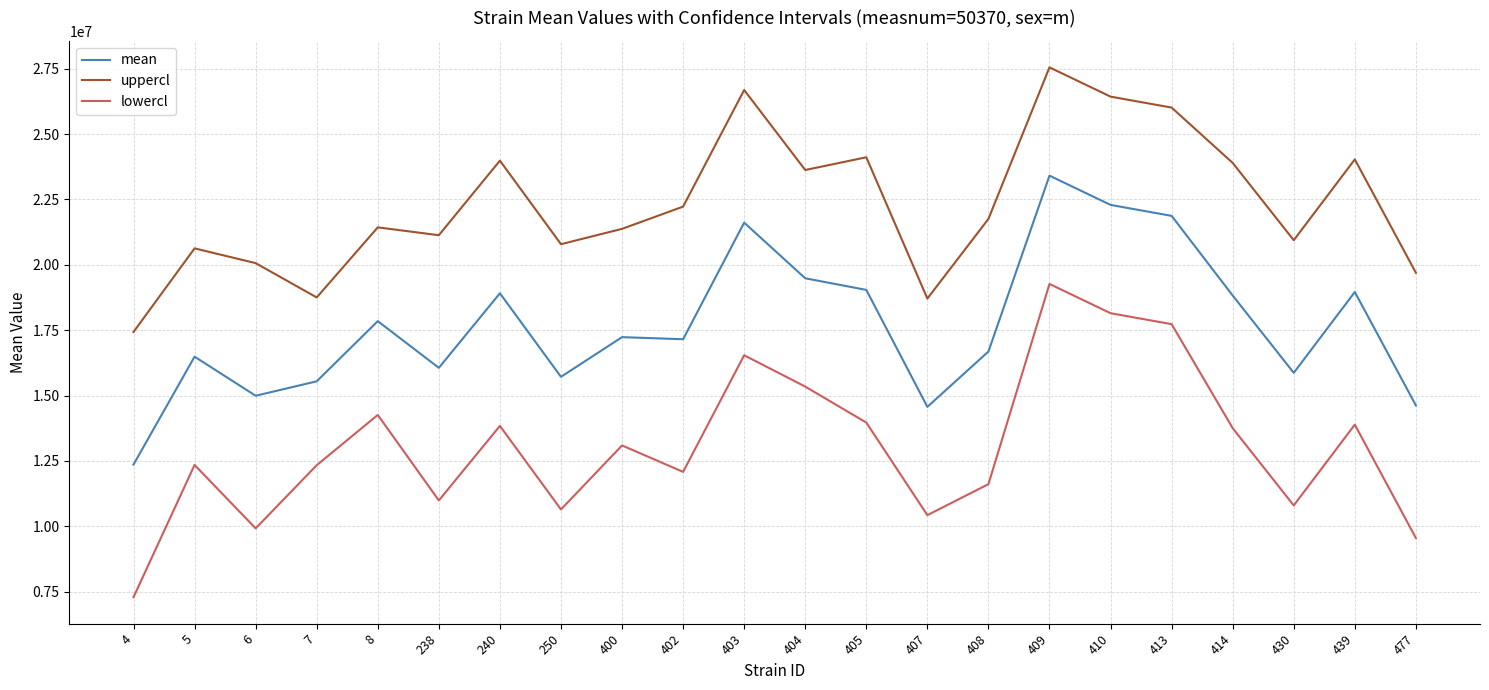

True or false: mean has more than 0 points higher than both neighbors.

True